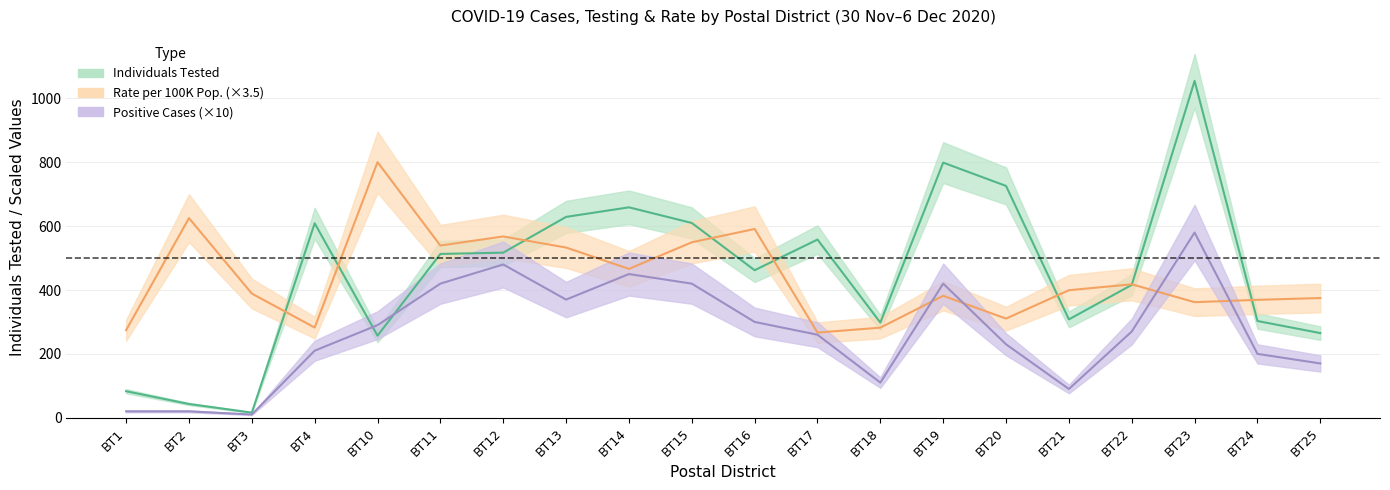

How many intersections are there between individuals_tested and rate_per_100k?

8